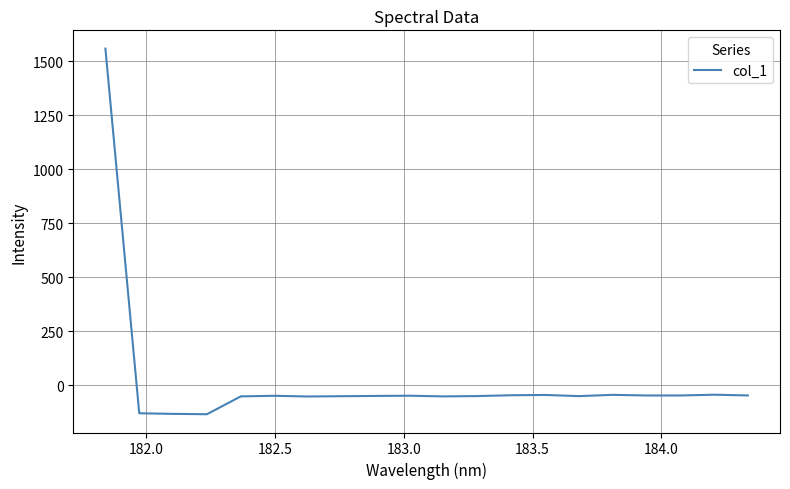

What is the minimum value shown in the chart?

-135.3